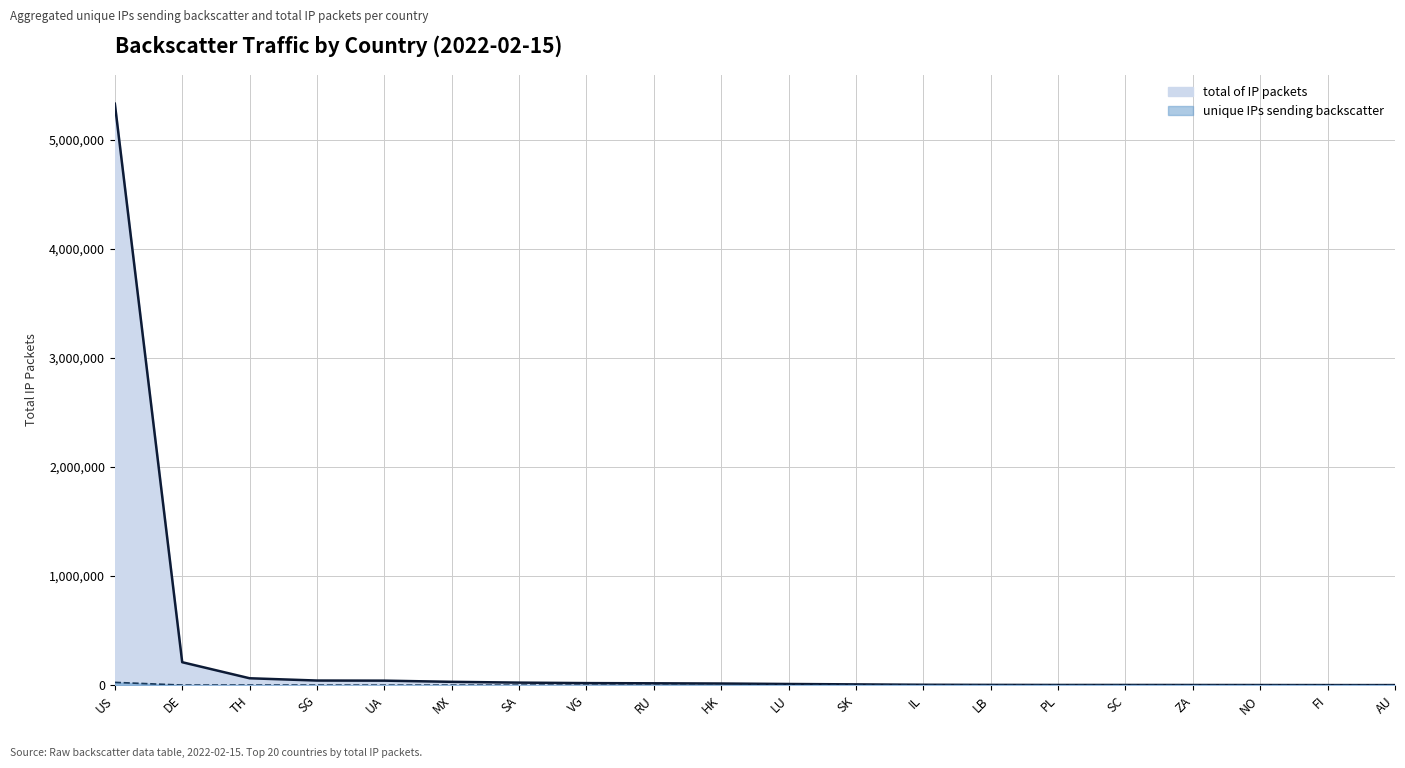

Which series changed the most between TH and SC?

total of IP packets